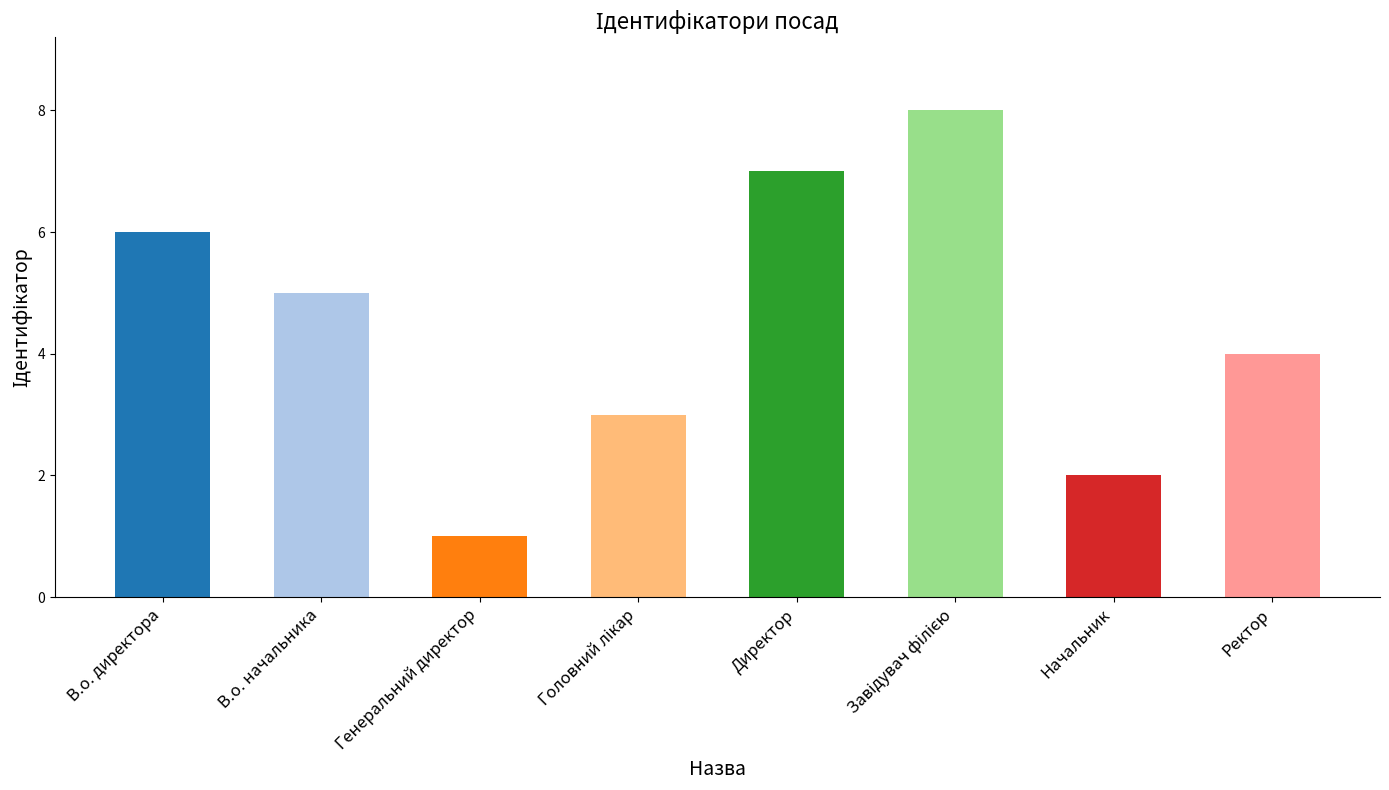

What is the label of the 7th bar from the right?

В.о. начальника